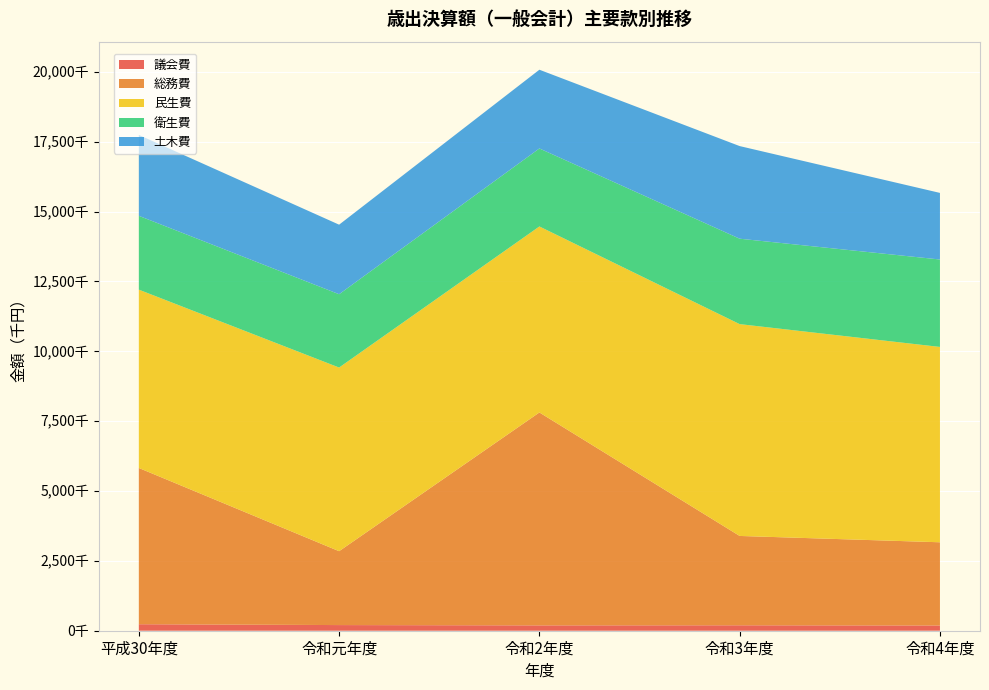

Reading left to right, list all the values displayed in this chart.

議会費: 平成30年度=232900	令和元年度=202192	令和2年度=191339	令和3年度=194507	令和4年度=187880
総務費: 平成30年度=5592500	令和元年度=2644282	令和2年度=7620629	令和3年度=3197845	令和4年度=2977928
民生費: 平成30年度=6382267	令和元年度=6573184	令和2年度=6657200	令和3年度=7581470	令和4年度=6991408
衛生費: 平成30年度=2642267	令和元年度=2624097	令和2年度=2791763	令和3年度=3057227	令和4年度=3129090
土木費: 平成30年度=2895368	令和元年度=2489227	令和2年度=2818174	令和3年度=3314709	令和4年度=2383841